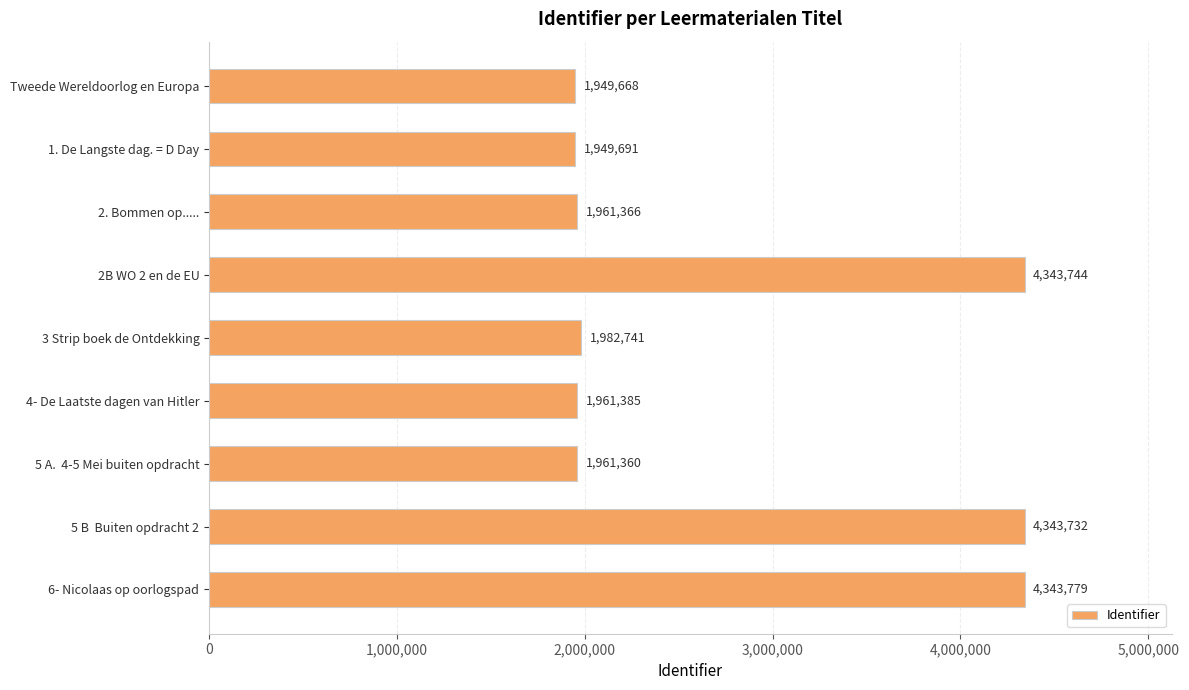

What is the change in value from Tweede Wereldoorlog en Europa to 5 A.  4-5 Mei buiten opdracht?

+11692